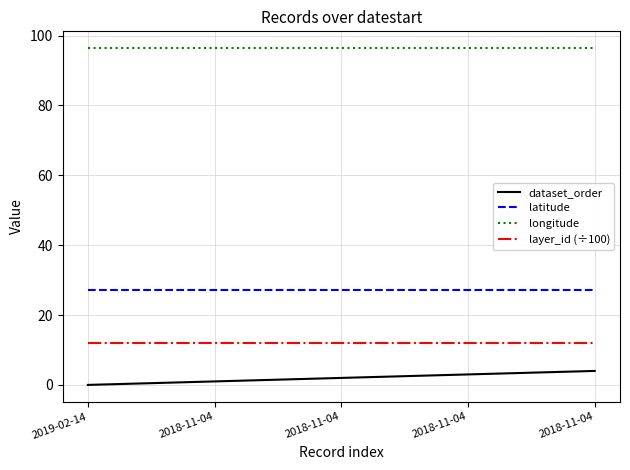

Does the chart have visible grid lines?

Yes